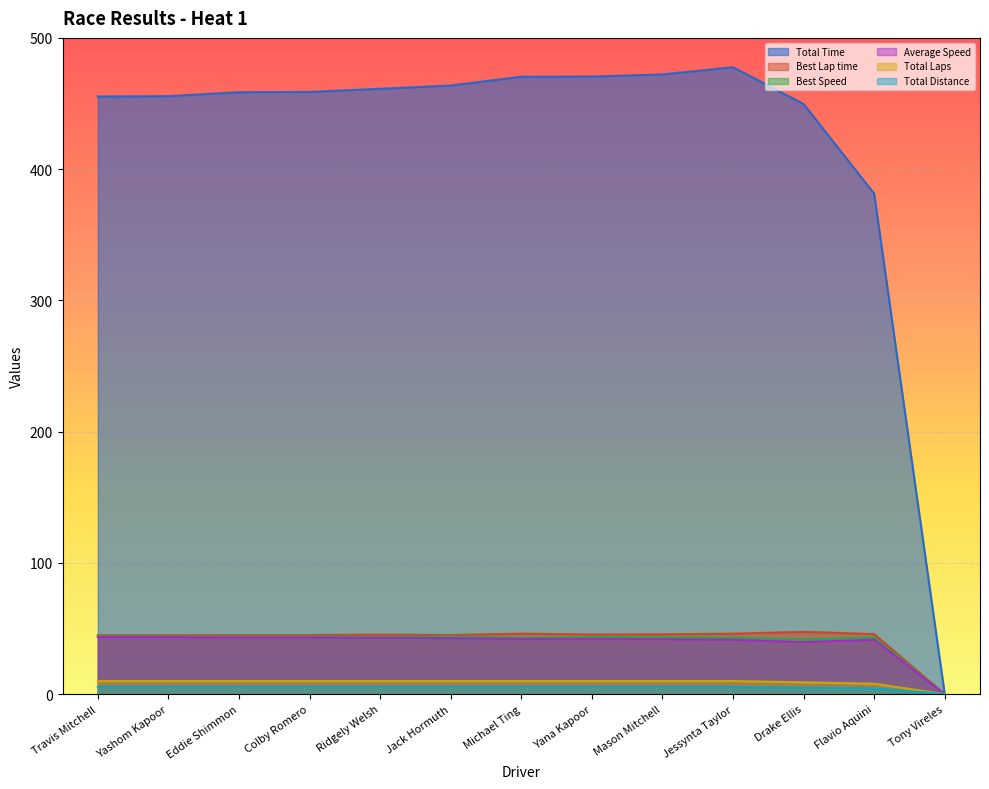

True or false: Total Time and Best Speed cross at least once.

False